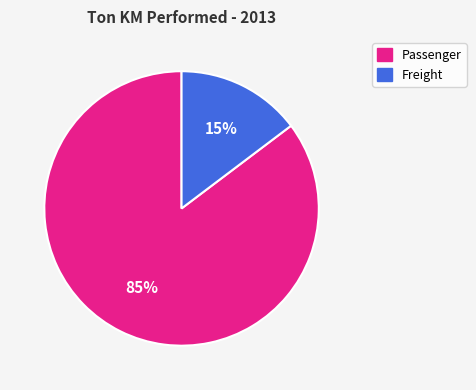

Is there a majority slice in this chart?

Yes